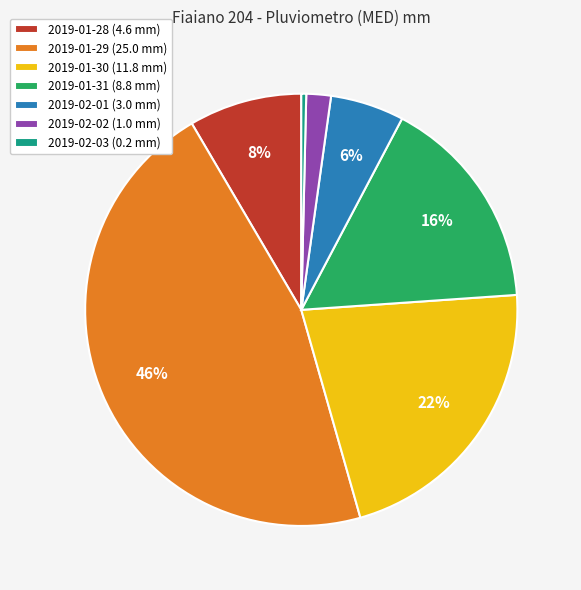

The 2019-02-02 slice represents 2% of the pie. True or false?

True